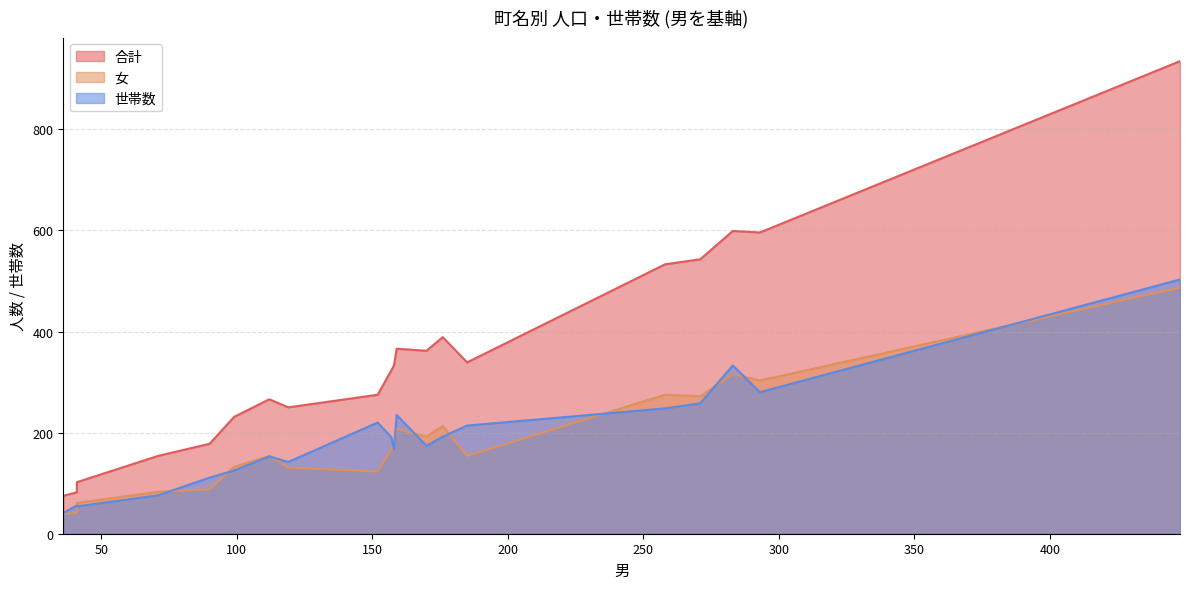

At which category is the sum across all series the highest?

錦町３丁目